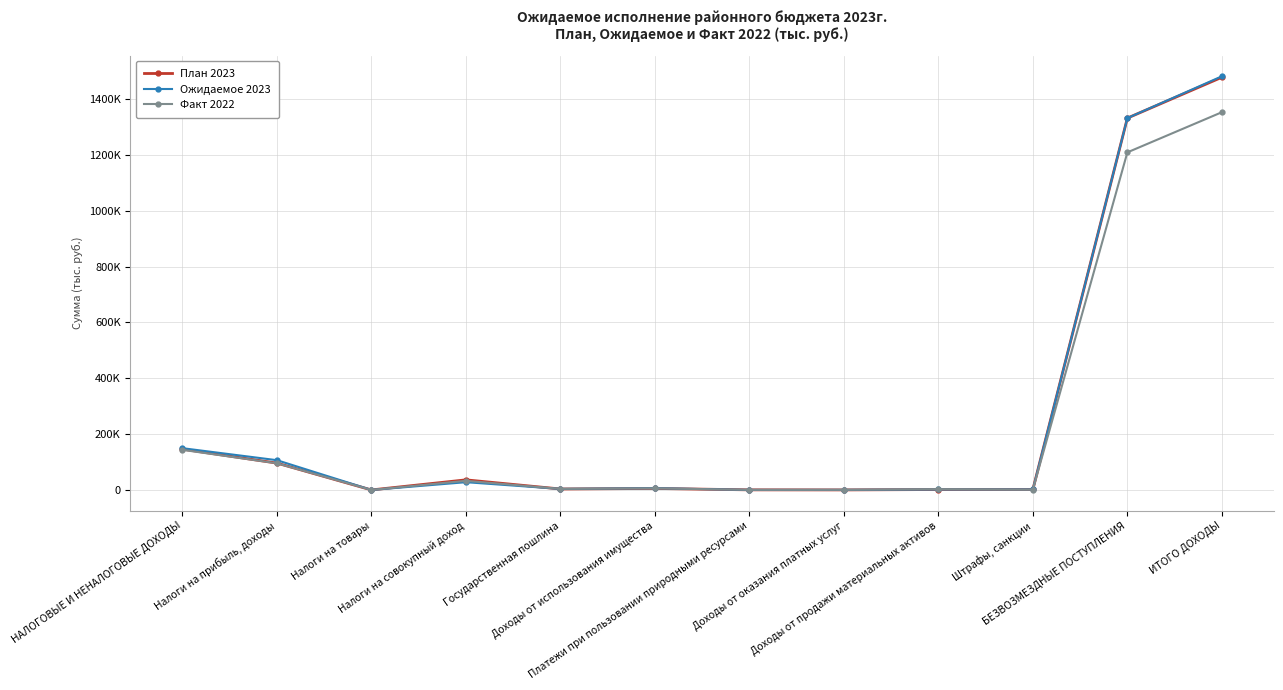

What are all the series names shown in the legend?

План 2023, Ожидаемое 2023, Факт 2022